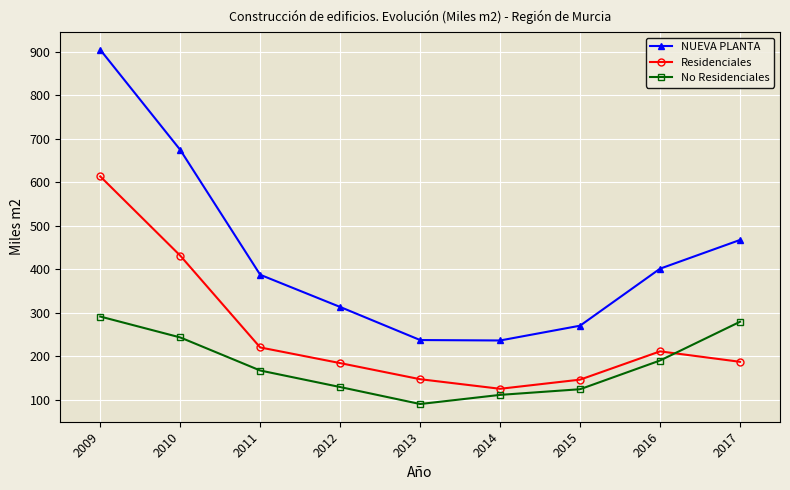

What are all the series names shown in the legend?

NUEVA PLANTA, Residenciales, No Residenciales